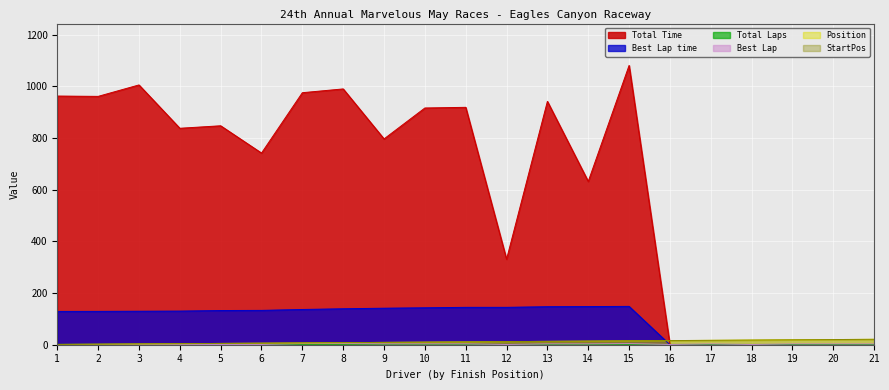

Which series has the largest range (max minus min)?

Total Time